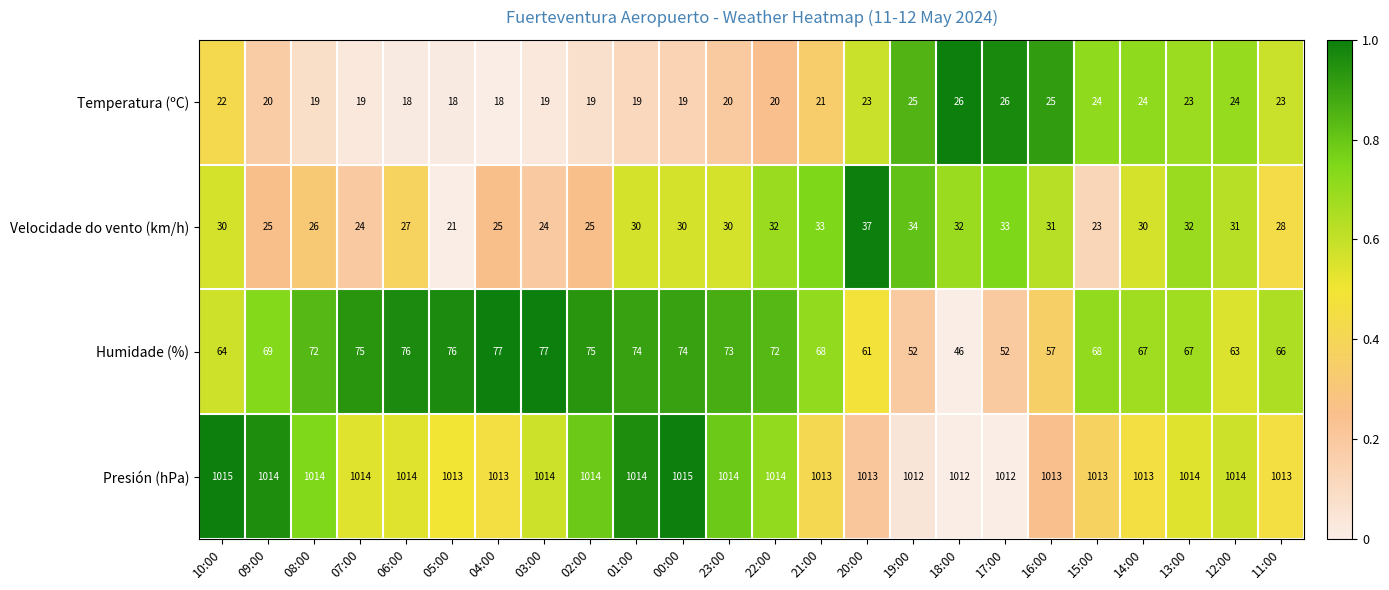

Which series changed the most between 18:00 and 15:00?

Humidade (%)